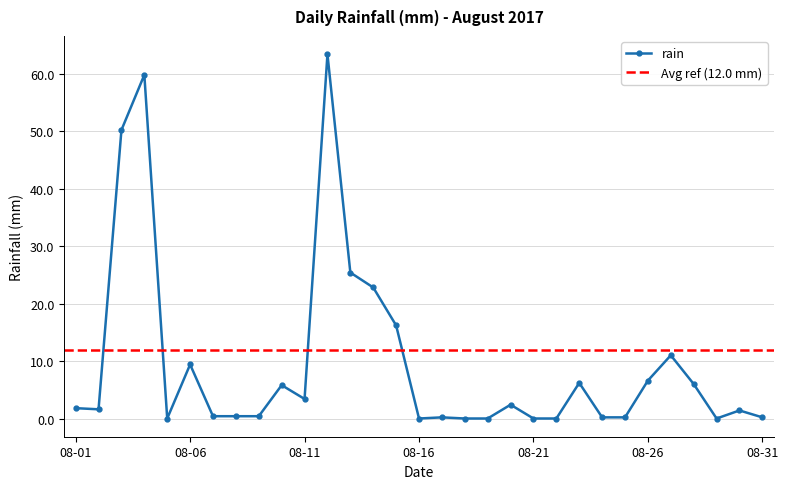

How many interior local valleys (lower than both neighbors) does the data have?

5